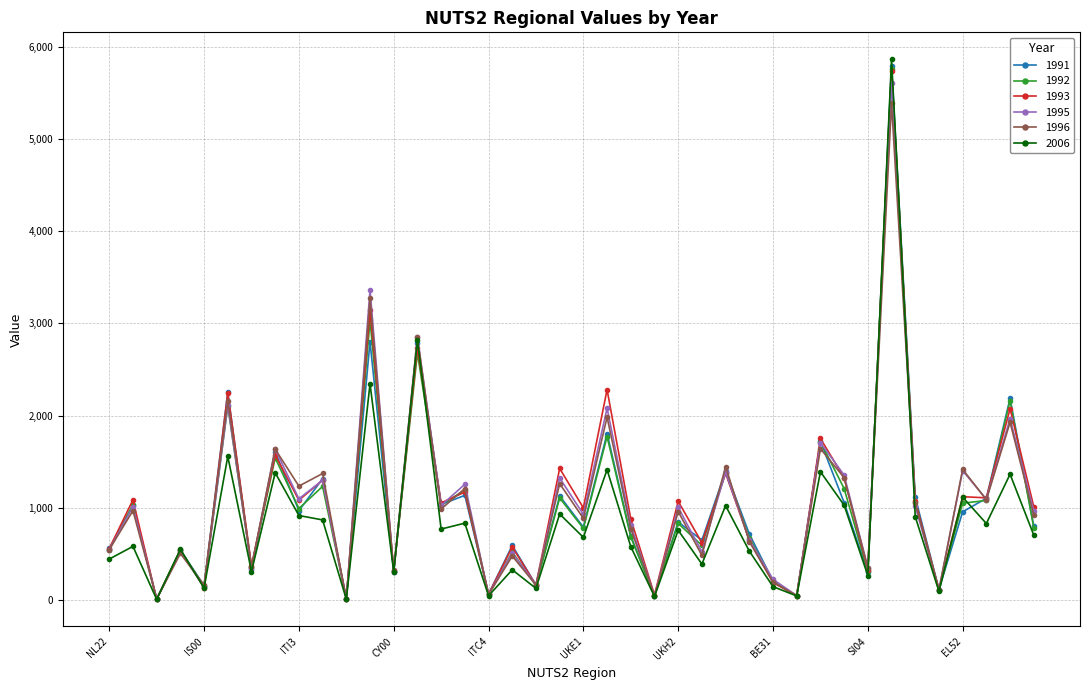

What is the maximum value shown in the chart?

5866